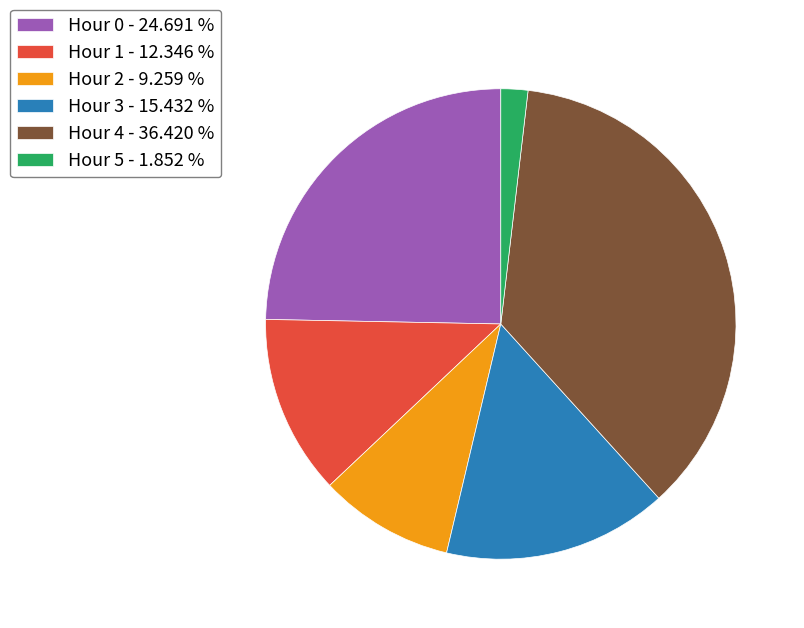

What is the smallest slice in the pie chart?

Hour 5